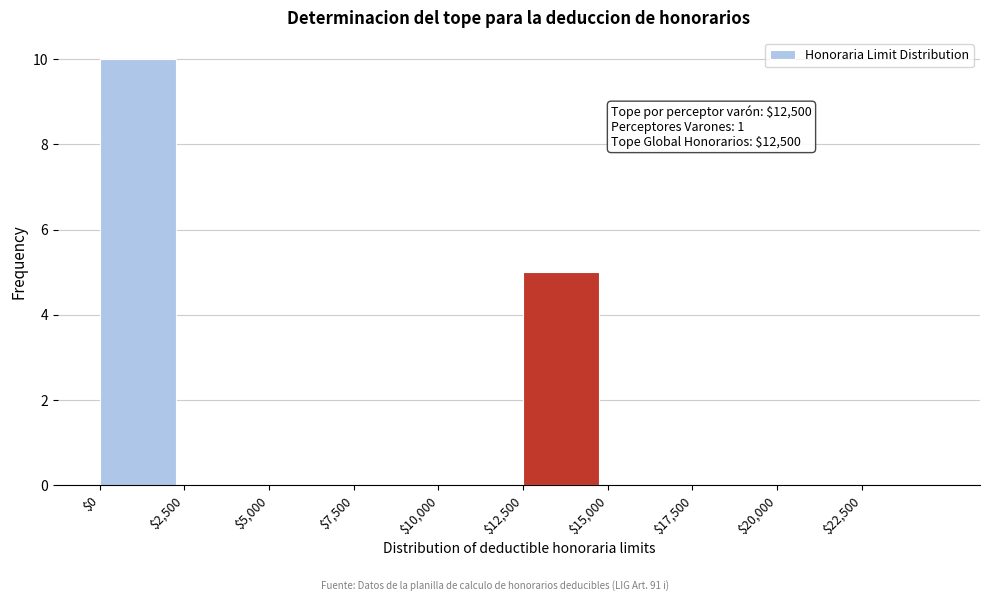

Which range on the x-axis has the tallest bar?

0 to 2500